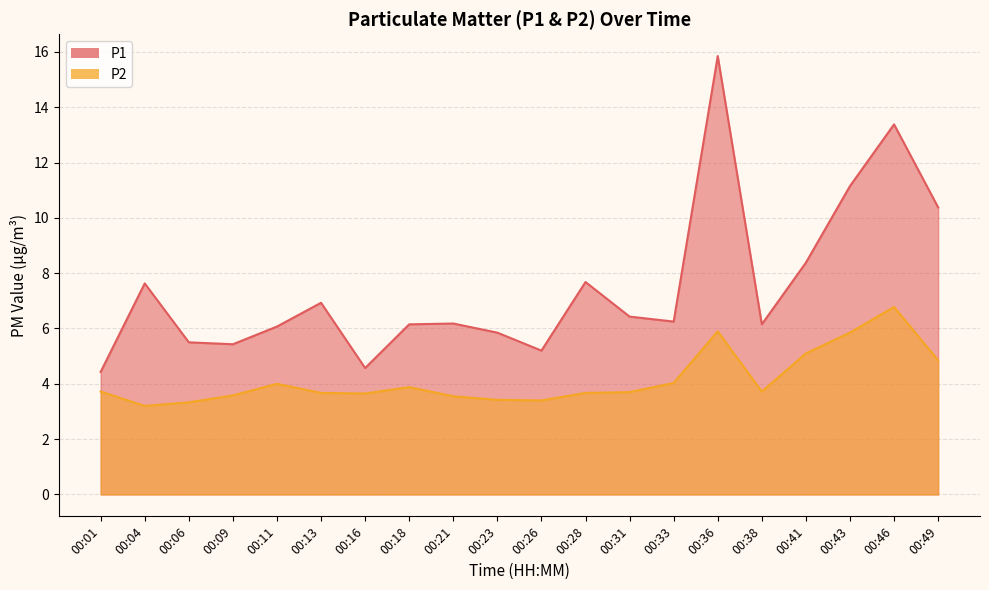

Between 00:43 and 00:46, which is larger?

00:46